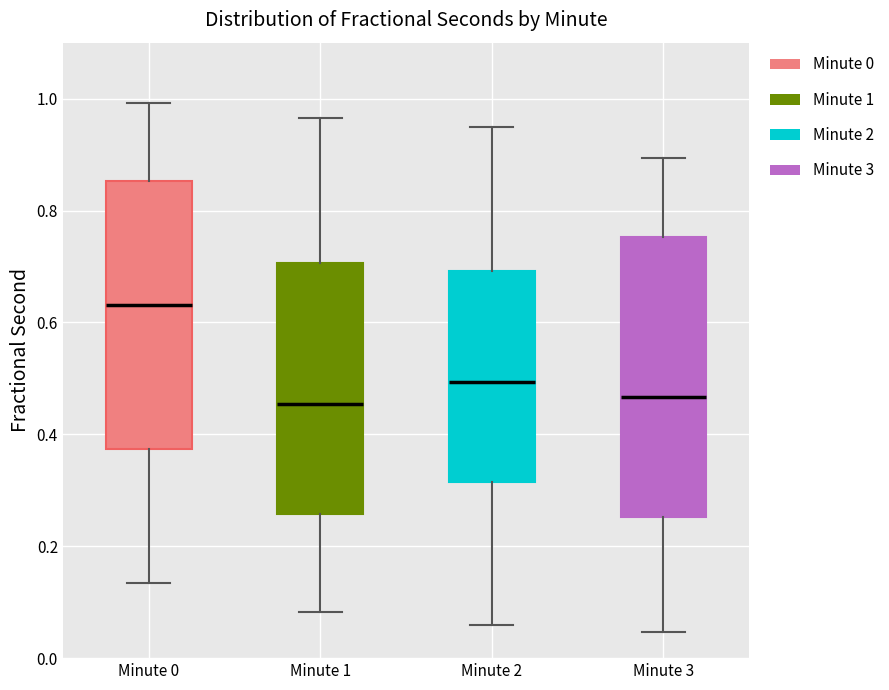

Comparing the boxes themselves (not the whiskers), which one is the tallest?

Minute 3